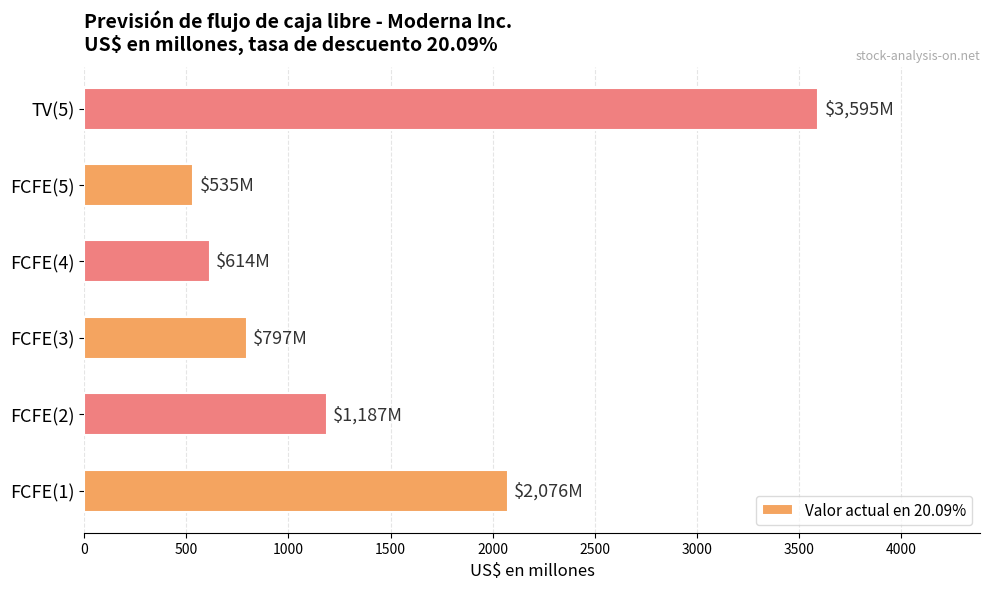

Rank the categories by value from lowest to highest.

FCFE(5), FCFE(4), FCFE(3), FCFE(2), FCFE(1), TV(5)